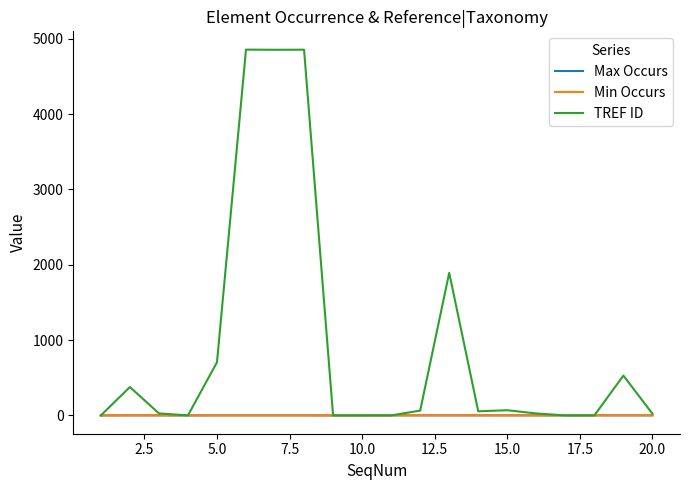

Which series has the largest range (max minus min)?

TREF ID